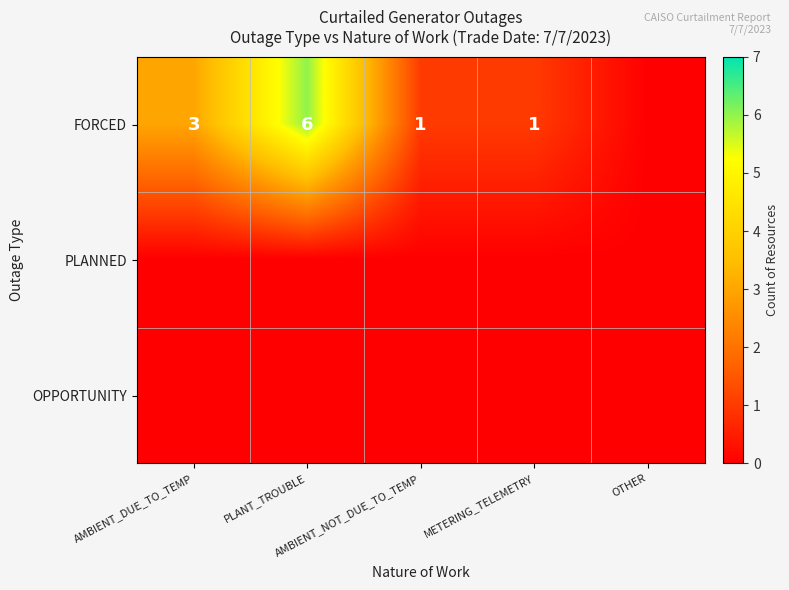

How many distinct data groups are displayed?

3